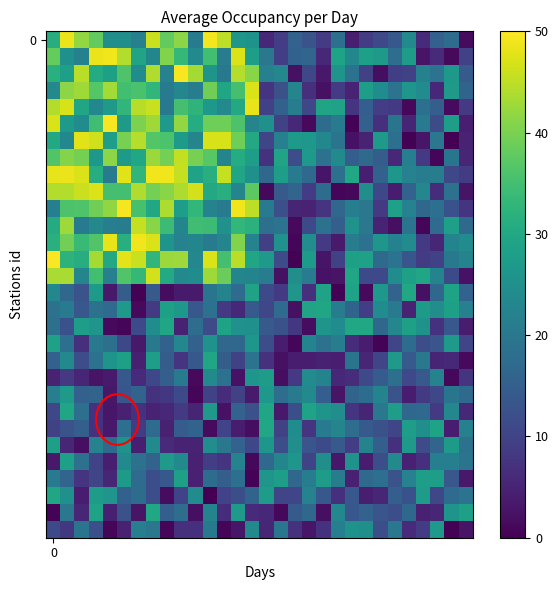

At how many categories does at least one series exceed 45?

15